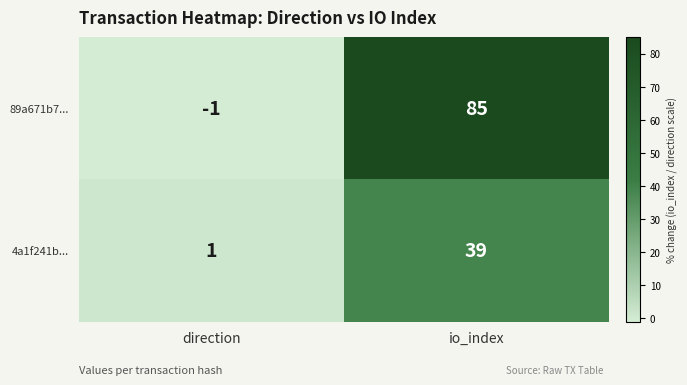

Rank the series by their average value, from lowest to highest.

4a1f241b..., 89a671b7...